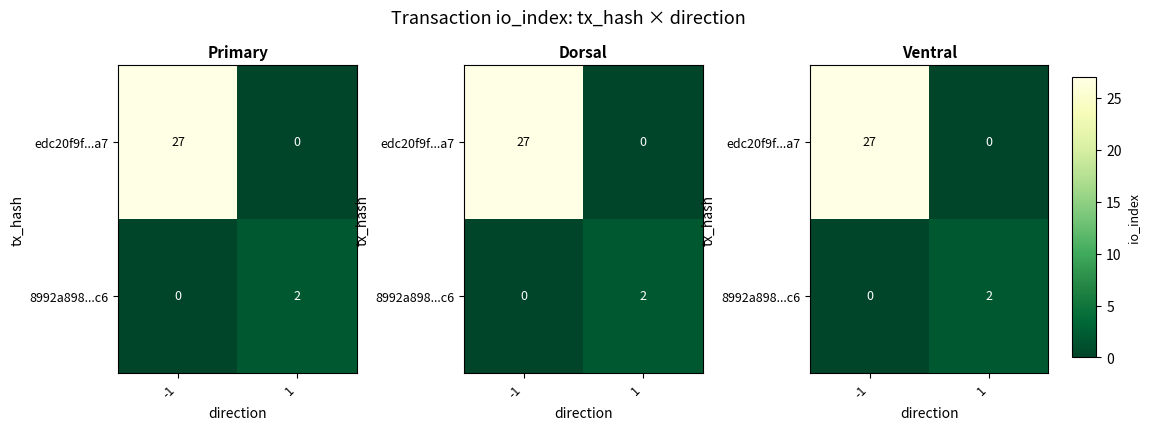

How many values in 8992a898...c6 are above zero?

1